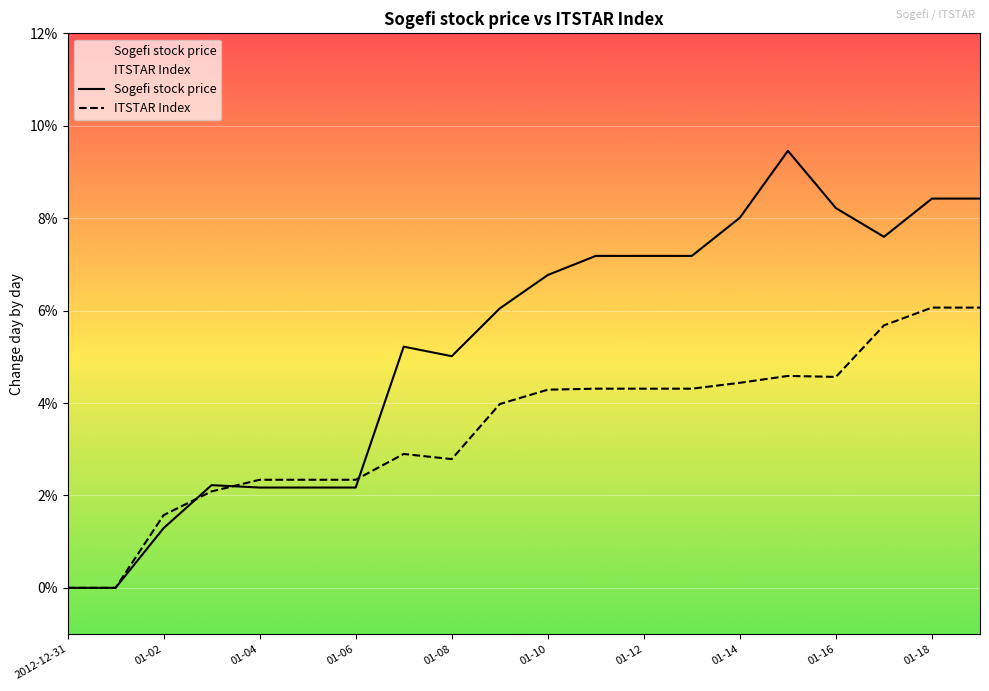

True or false: ITSTAR Index has a value of 0.0 at 2012-12-31.

True